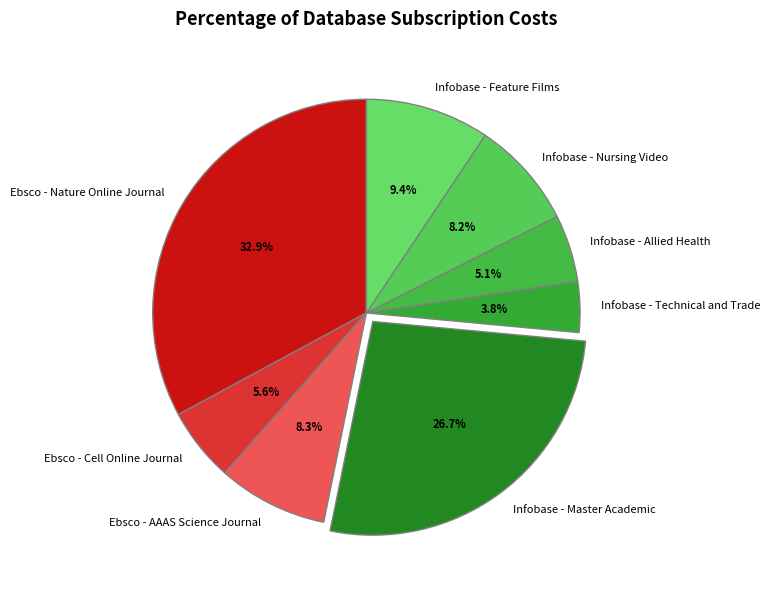

Does Infobase - Feature Films account for over 50% of the chart?

No